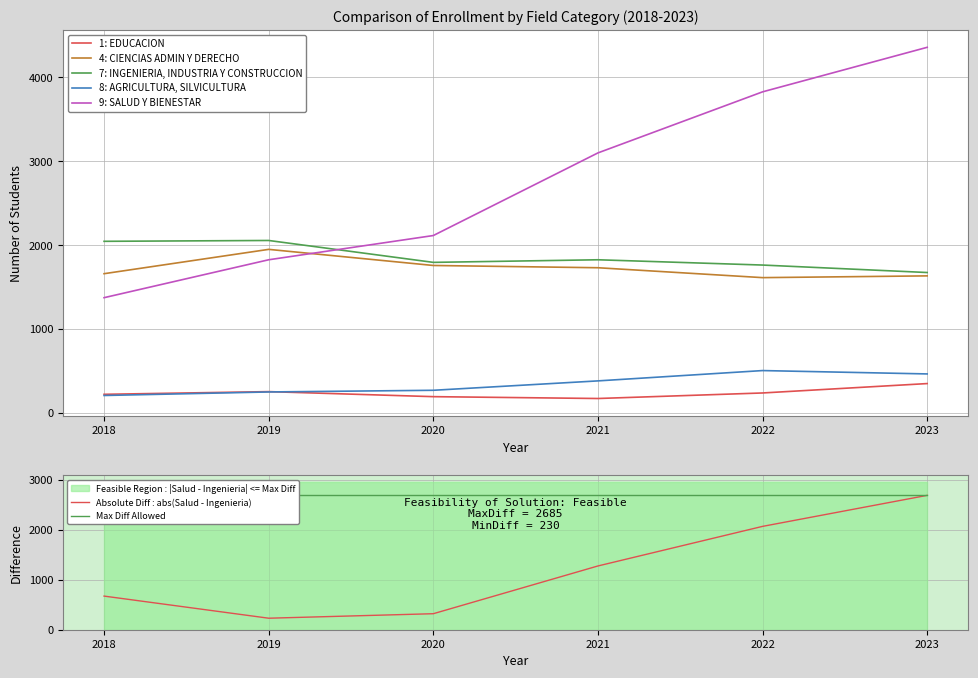

Reading left to right, what are all the values shown in this chart?

1: EDUCACION: 222	254	194	172	238	350
4: CIENCIAS ADMIN Y DERECHO: 1660	1950	1758	1731	1613	1634
7: INGENIERIA, INDUSTRIA Y CONSTRUCCION: 2046	2056	1795	1826	1763	1674
8: AGRICULTURA, SILVICULTURA: 208	250	270	382	505	465
9: SALUD Y BIENESTAR: 1374	1826	2115	3100	3828	4359